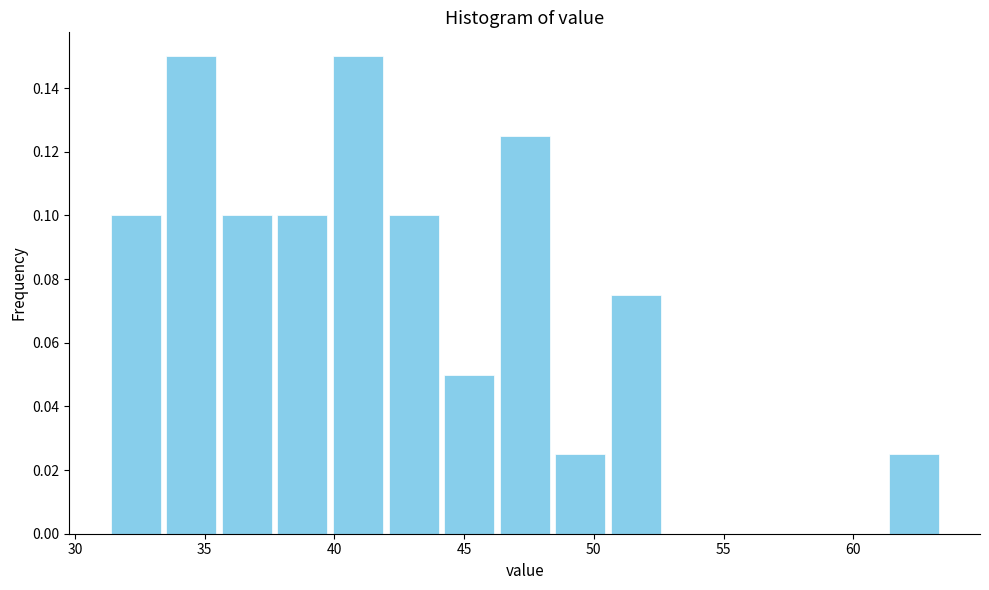

Reading left to right, list every bar in this chart as the range it spans on the x-axis followed by its height. Neither the bar edges nor the heights are printed on the chart, so give them approximately, as read against the axes.

31.5 to 33.5: 0.100
33.5 to 35.5: 0.150
35.5 to 37.5: 0.100
37.5 to 40.0: 0.100
40.0 to 42.0: 0.150
42.0 to 44.0: 0.100
44.0 to 46.5: 0.050
46.5 to 48.5: 0.126
48.5 to 50.5: 0.026
50.5 to 52.5: 0.076
52.5 to 55.0: 0
55.0 to 57.0: 0
57.0 to 59.0: 0
59.0 to 61.5: 0
61.5 to 63.5: 0.026